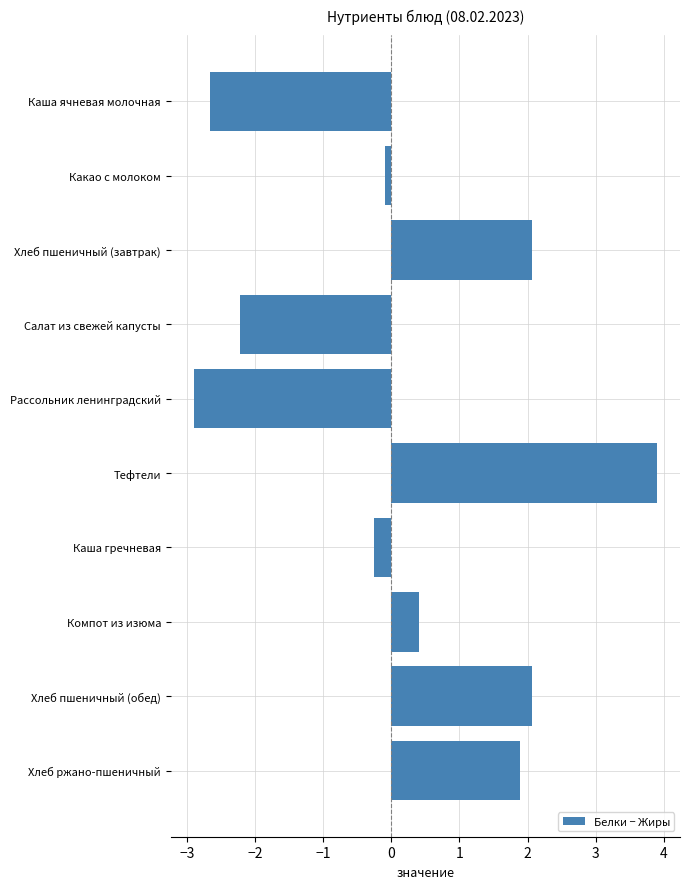

Does the chart contain any negative values?

Yes